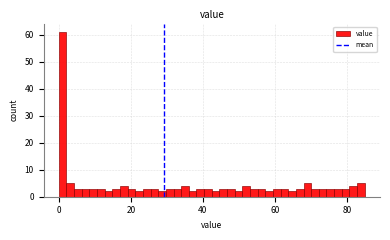

Read against the x-axis, roughly where is the centre of the tallest bar?

2